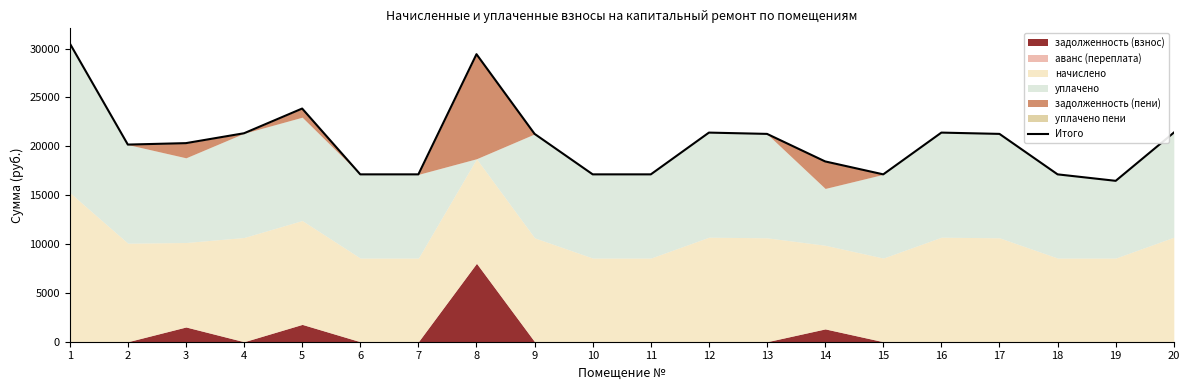

Reading right to left, what are all the values shown in this chart?

21395.5	16461.3	17123.0	21263.0	21395.5	17123.0	18446.4	21263.0	21395.5	17123.1	17123.0	21263.0	29418.8	17123.0	17123.0	23856.7	21329.3	20317.2	20170.1	30536.6